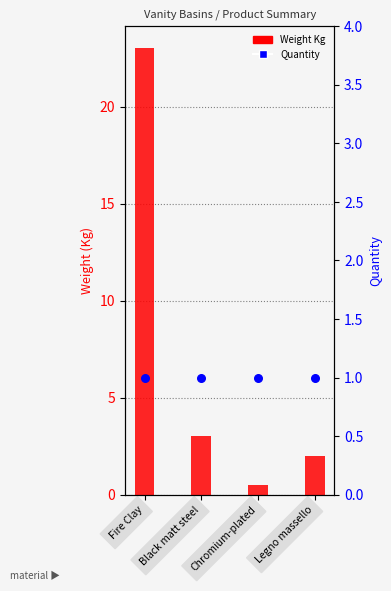

Which series reaches the minimum Y coordinate?

Weight Kg